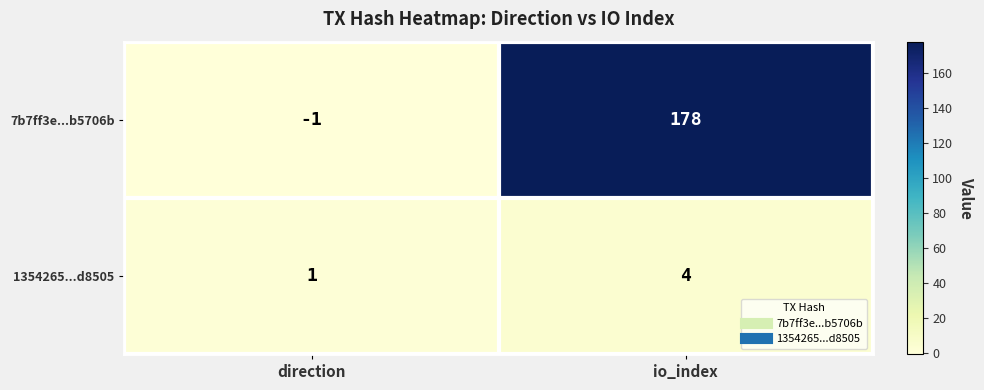

What is the sum of all 7b7ff3e...b5706b values?

177